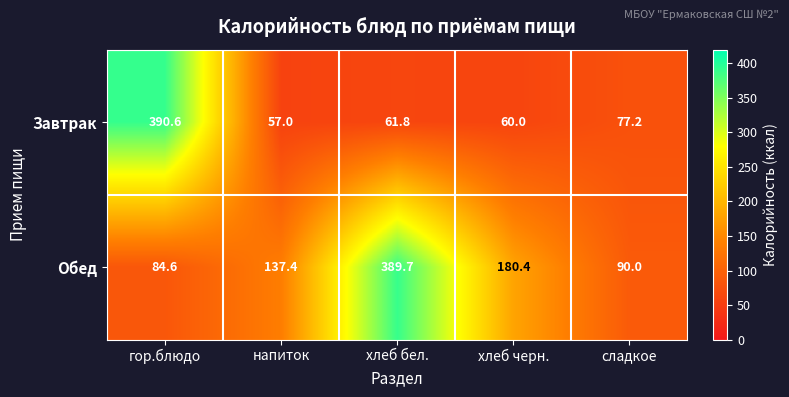

What is the sum of all Завтрак values?

646.6